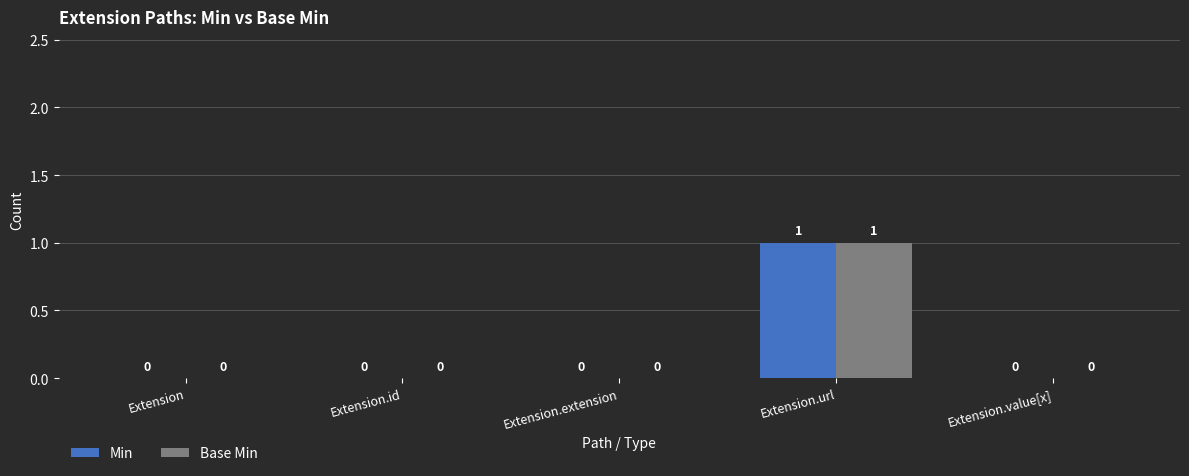

At which category is the sum across all series the highest?

Extension.url